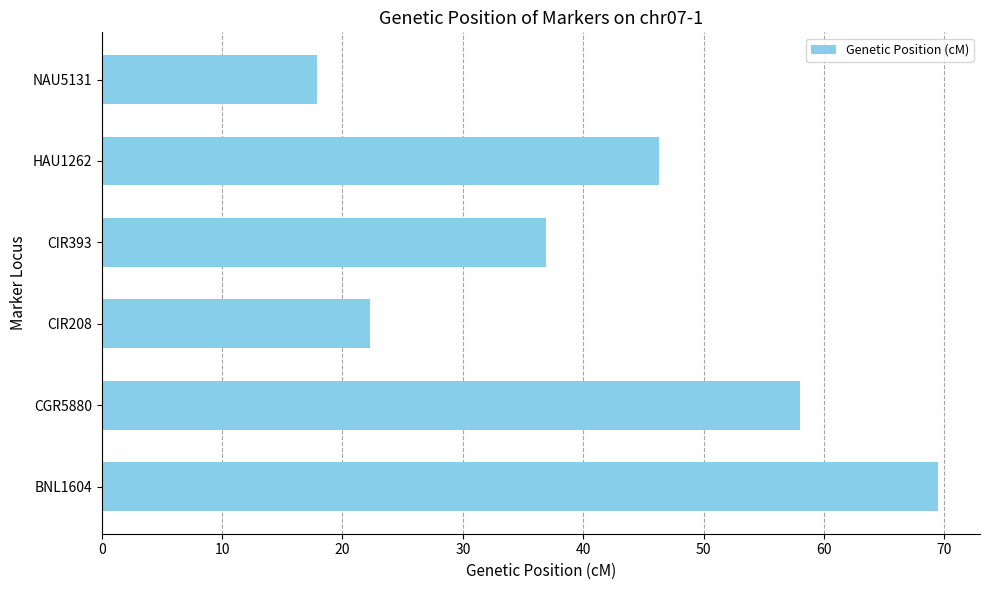

What is the average value?

41.8